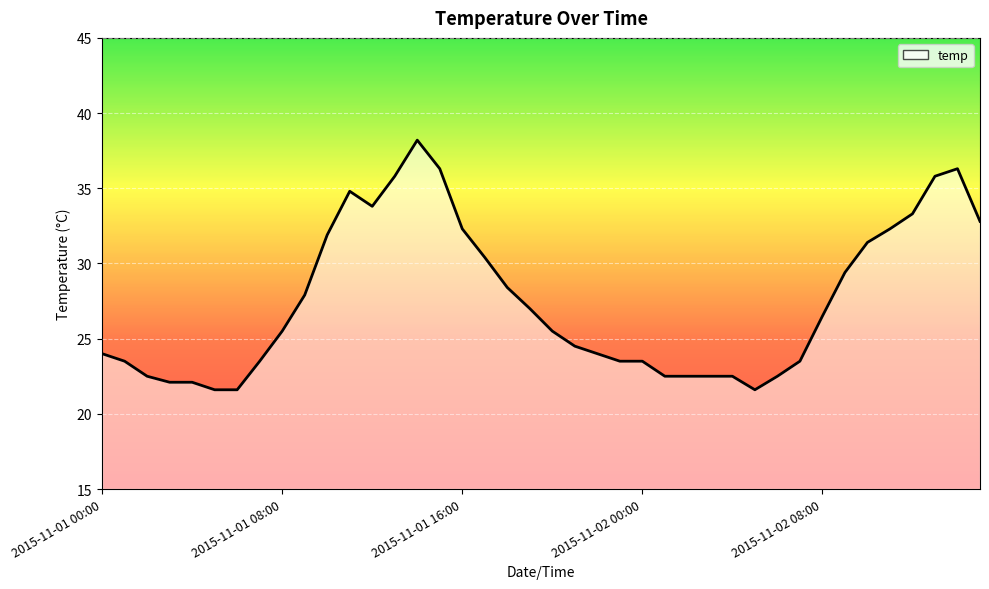

What is the difference between the maximum and minimum values?

16.6